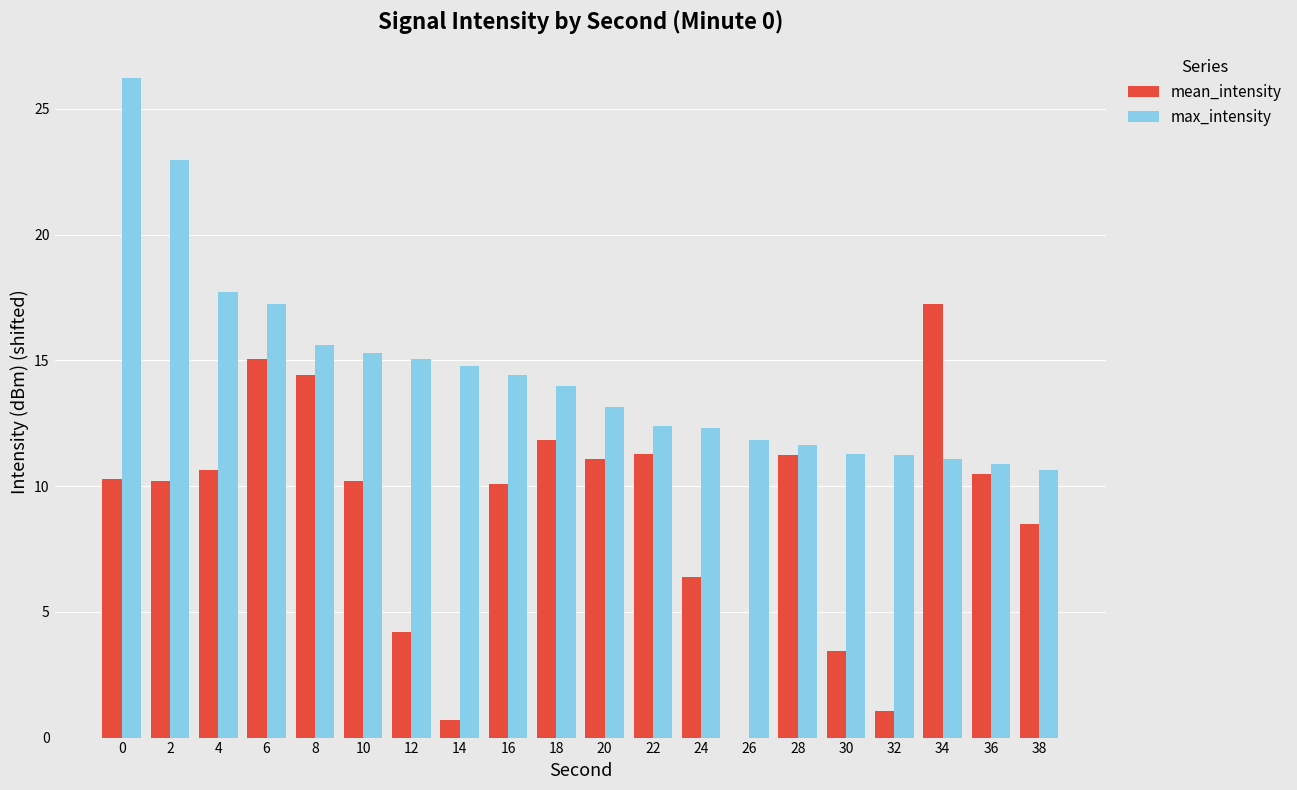

What is the difference between the mean_intensity values at 24 and 4?

4.3